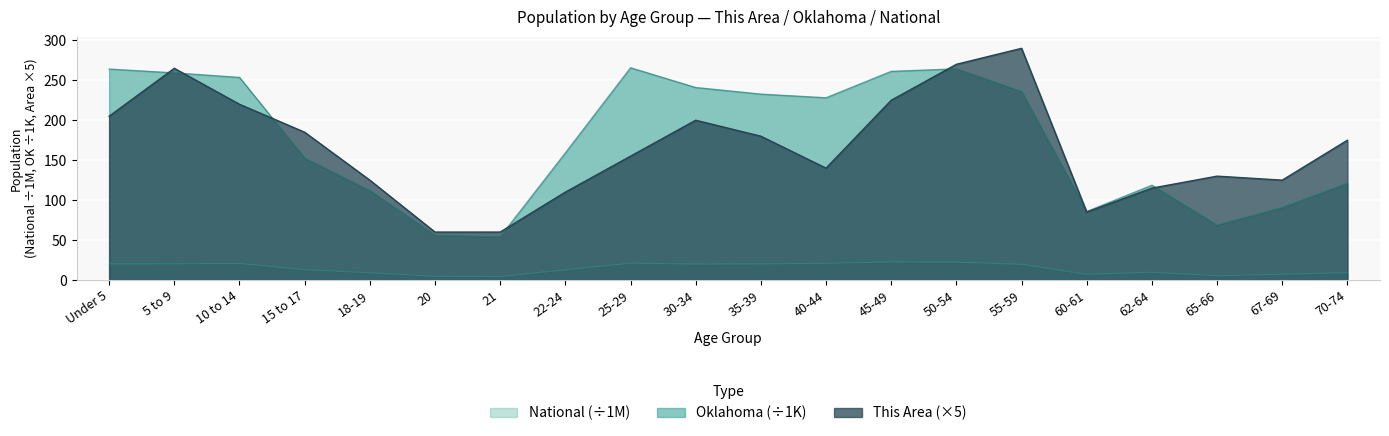

How many lines are shown in the chart?

3